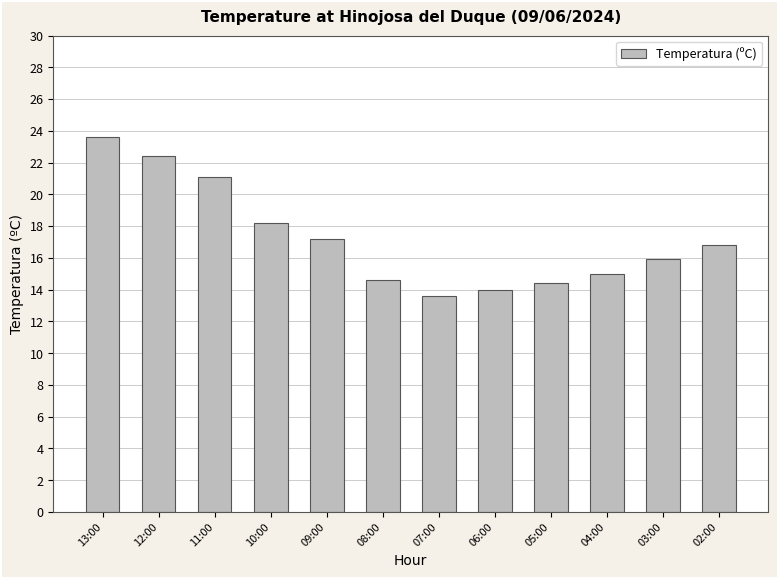

What is the label of the 5th bar from the left?

09:00